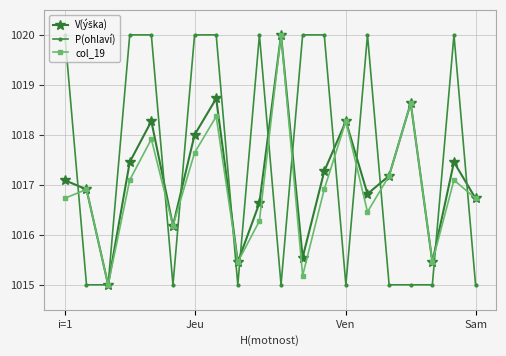

True or false: col_19 has more than 2 points higher than both neighbors.

True